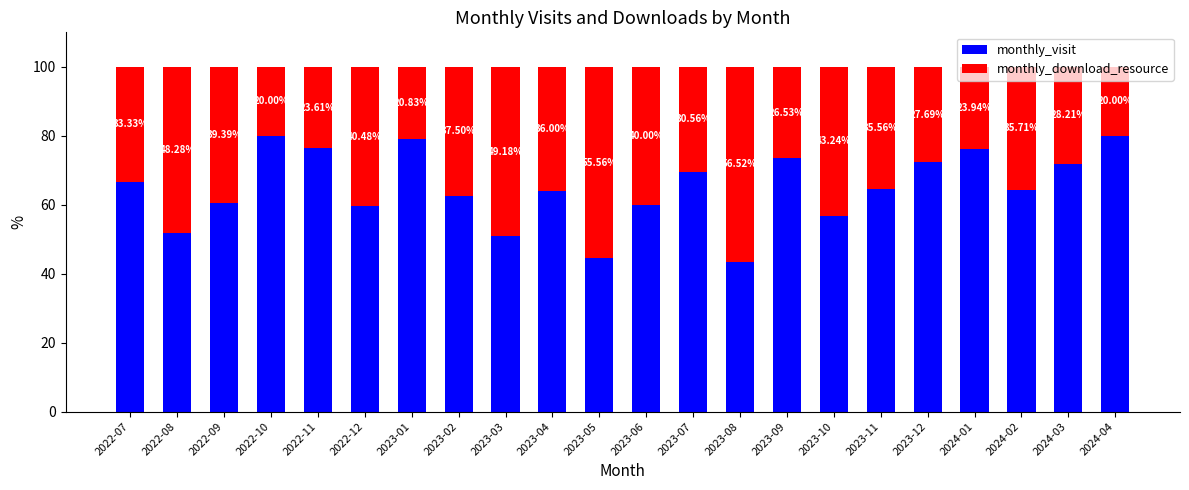

What is the total value across all series at 2023-04?

100.0